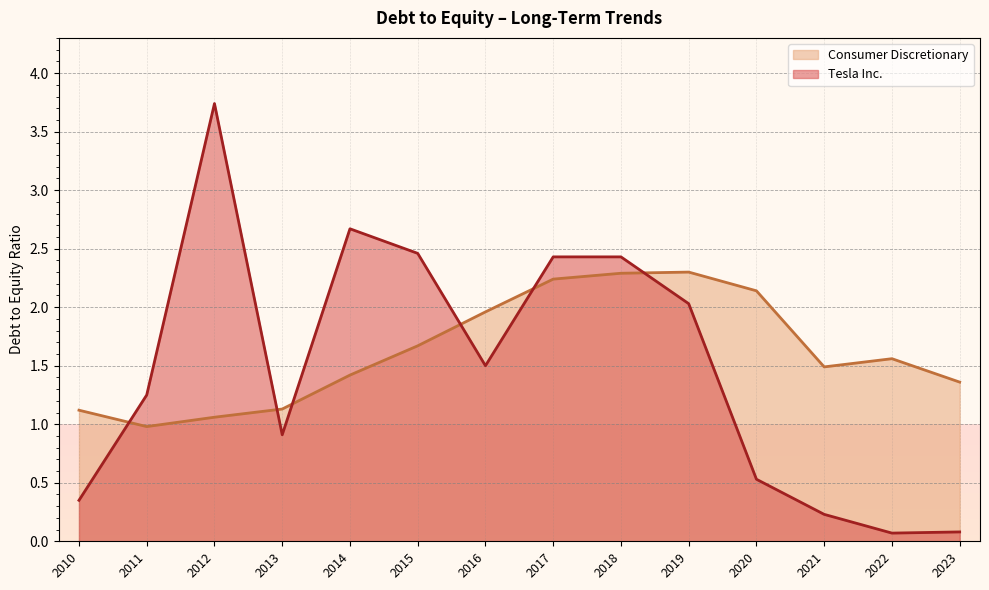

Rank the categories by Consumer Discretionary value from highest to lowest.

2019, 2018, 2017, 2020, 2016, 2015, 2022, 2021, 2014, 2023, 2013, 2010, 2012, 2011